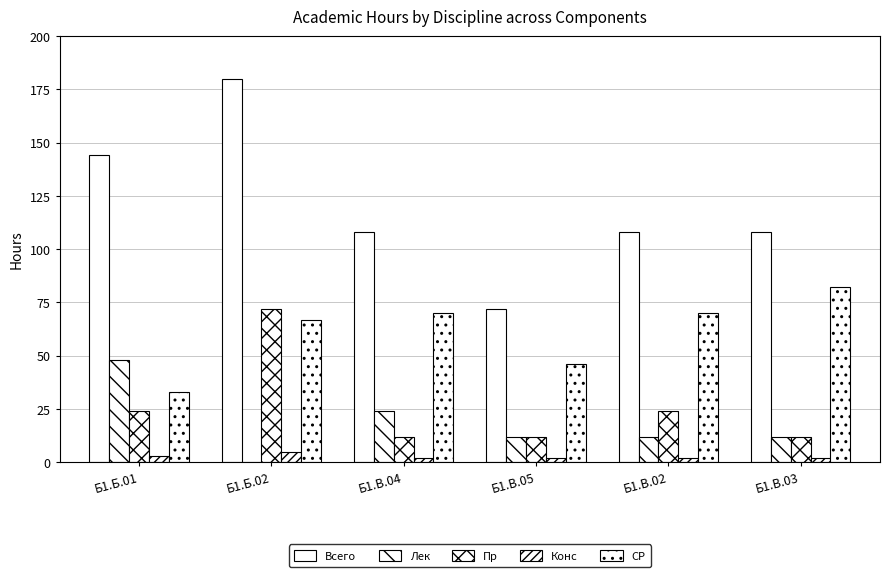

Which series has the widest spread of values?

Всего